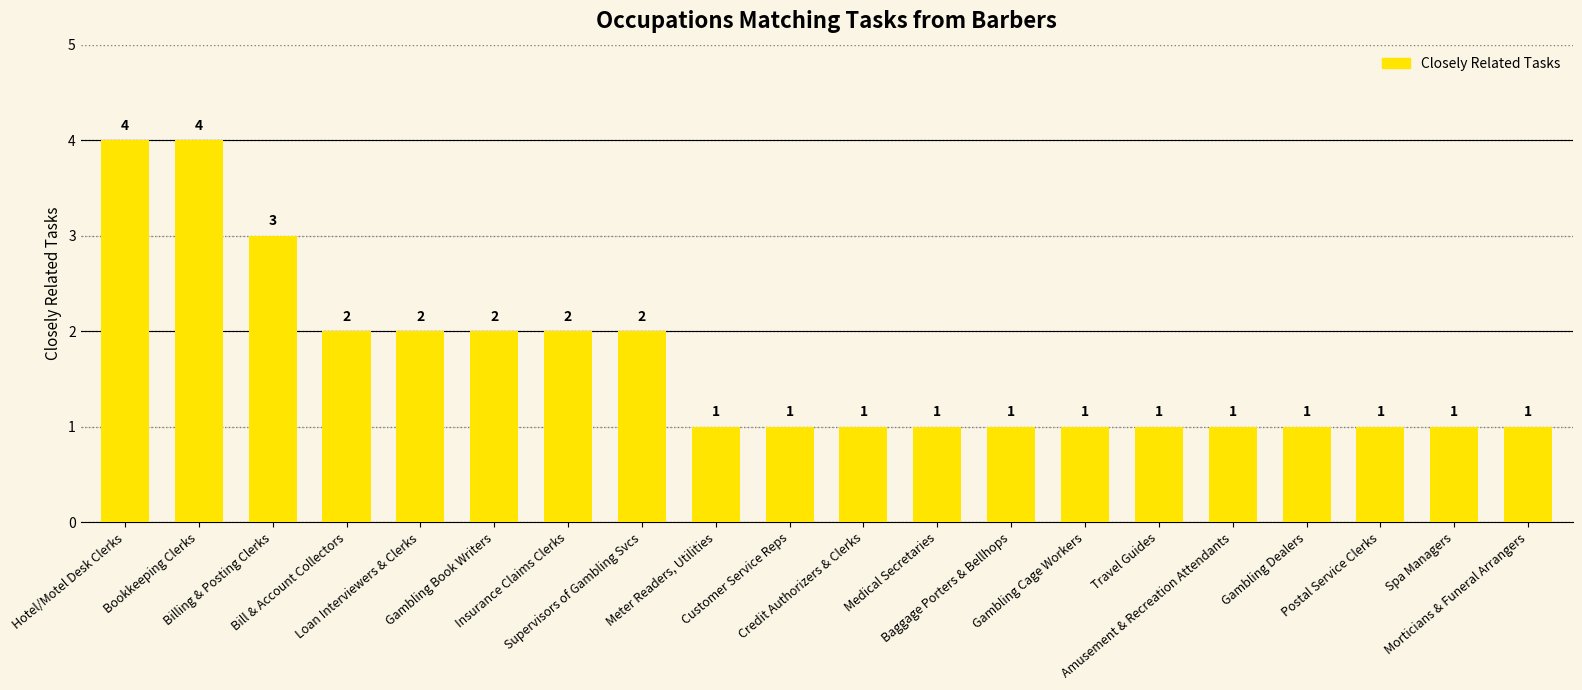

What is the label of the 5th bar from the right?

Amusement & Recreation Attendants